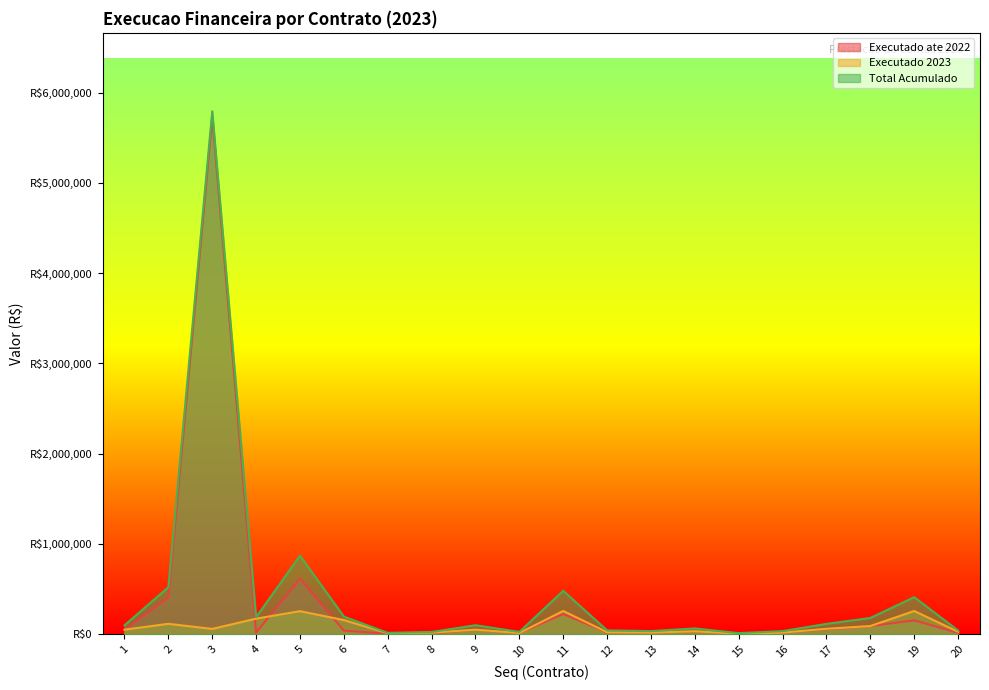

Reading right to left, list all the values displayed in this chart.

Executado ate 2022: 14775.0	152834.0	89749.0	54570.8	16875.0	6804.2	31748.0	16900.0	21000.0	223261.8	12500.0	49485.0	8000.0	4158.4	38524.6	615899.7	16539.3	5735935.3	405860.2	48214.3
Executado 2023: 26350.0	256700.0	89749.0	59362.5	16875.0	4437.5	31748.0	16900.0	21000.0	257160.0	12500.0	49485.0	16000.0	10267.2	156214.4	254398.1	171865.6	58006.2	114601.1	49608.8
Total Acumulado: 41125.0	409534.0	179498.0	113933.2	33750.0	11241.7	63496.0	33800.0	42000.0	480421.8	25000.0	98969.9	24000.0	14425.6	194739.0	870297.8	188405.0	5793941.5	520461.3	97823.2